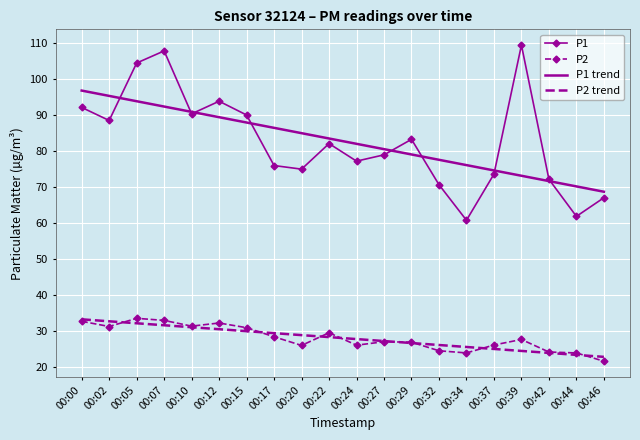

What is the total value across all series at 00:07?

264.4